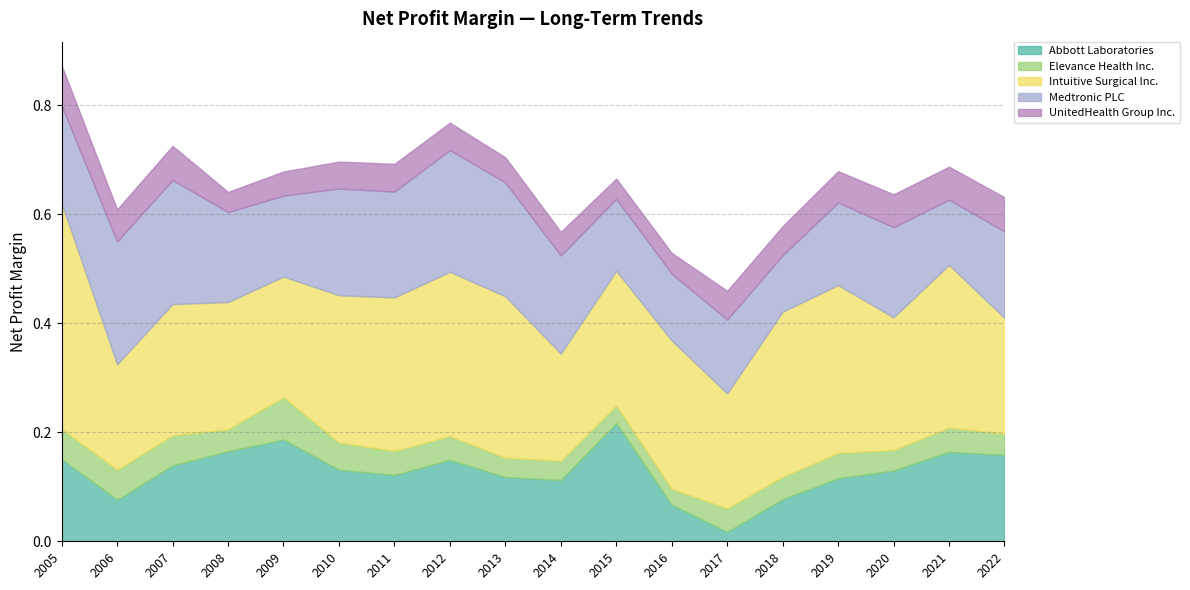

True or false: UnitedHealth Group Inc. and Intuitive Surgical Inc. cross at least once.

False